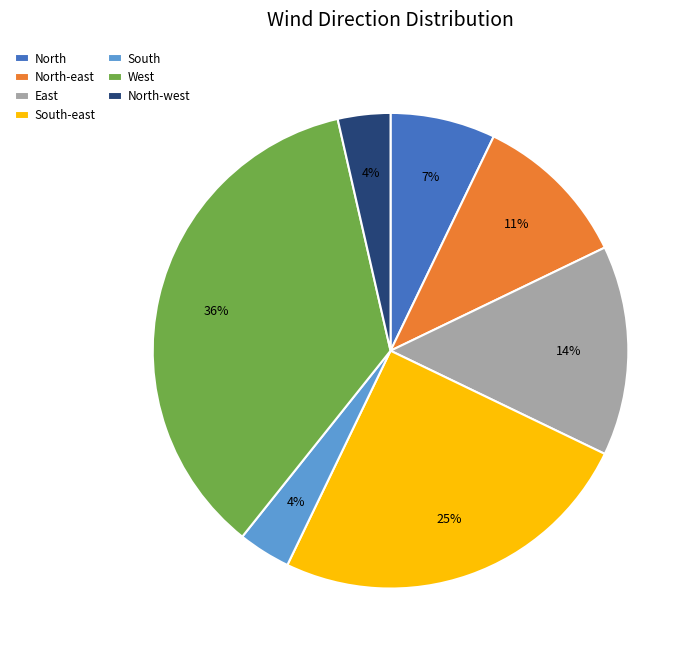

Is North-east the majority of the pie?

No